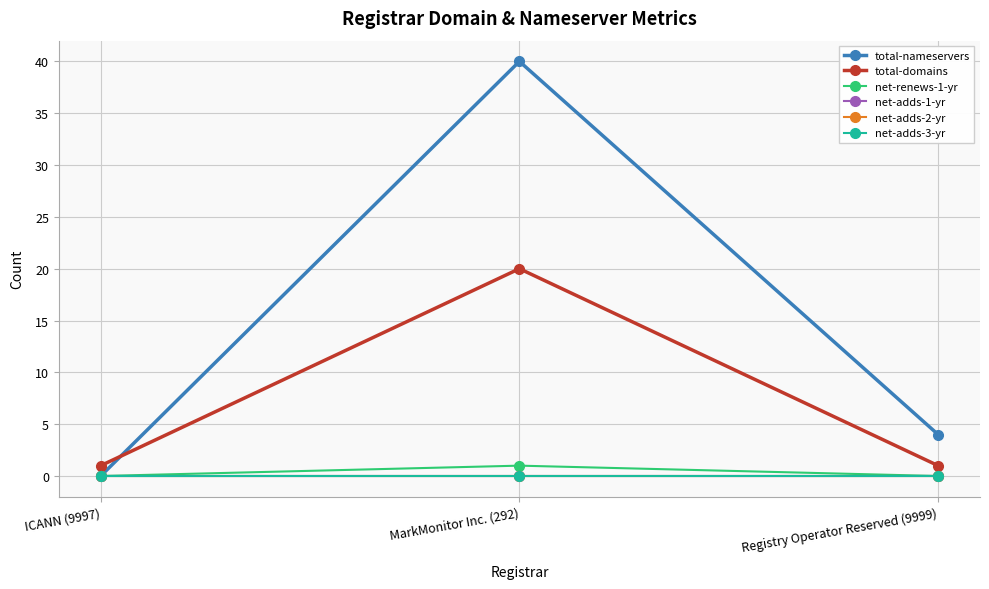

At how many categories does at least one series exceed 16?

1